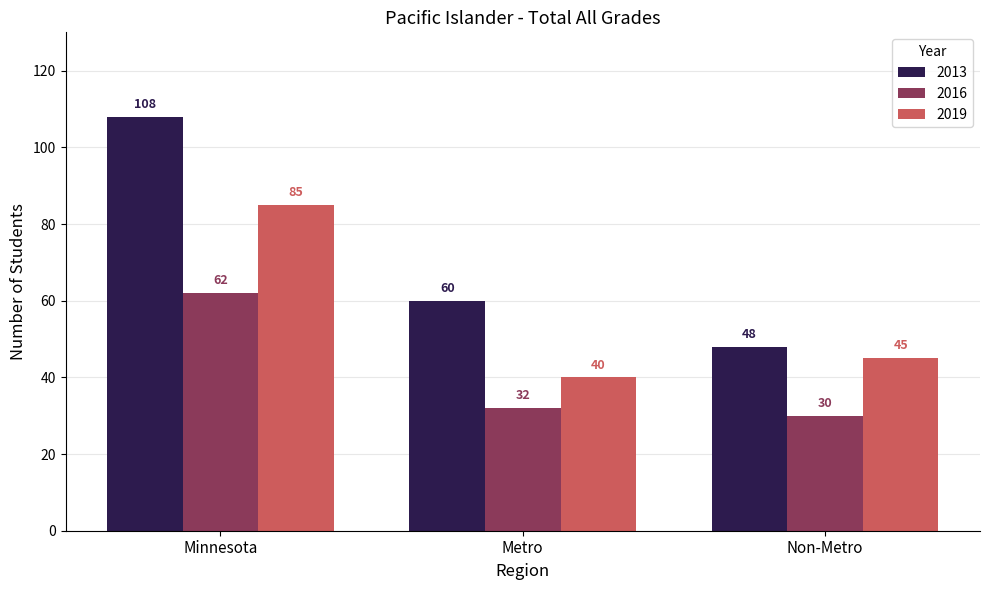

Is it true that 2013 equals 108 at Minnesota?

True